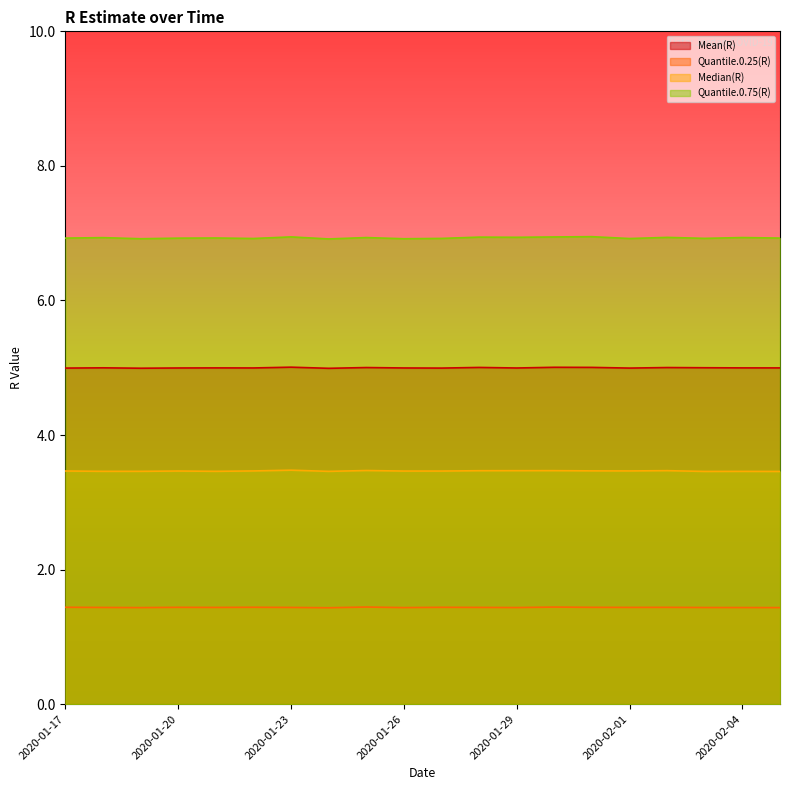

At which label does Quantile.0.75(R) reach its minimum?

2020-01-24